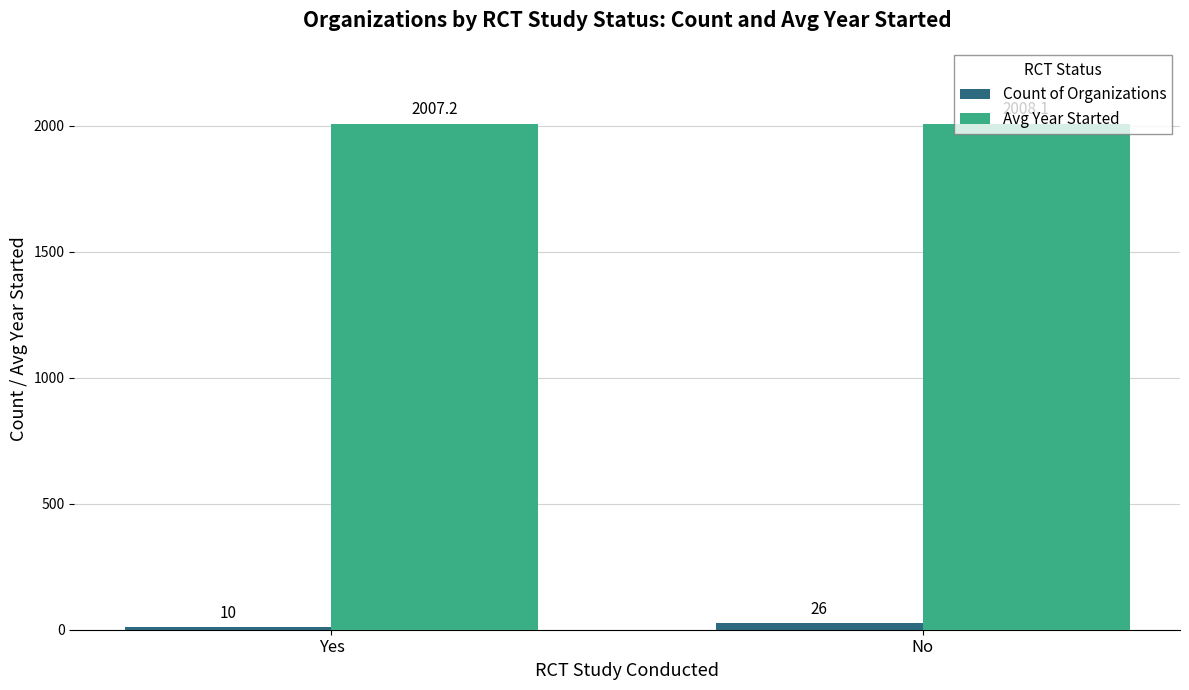

Read the Avg Year Started value at No.

2008.1